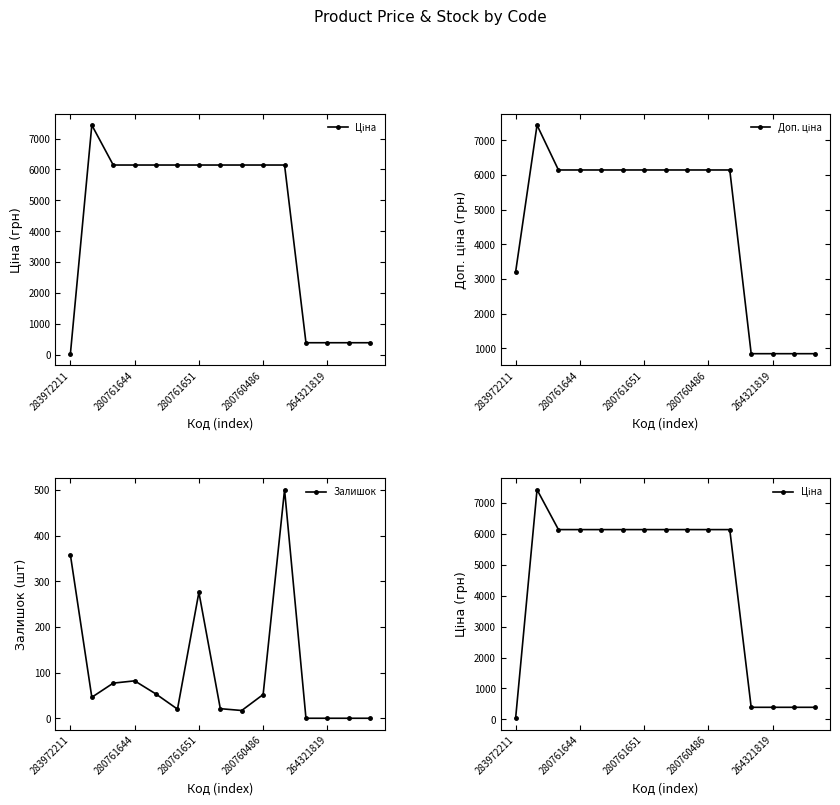

Which series ends up on top after the final intersection of Залишок and Ціна?

Ціна